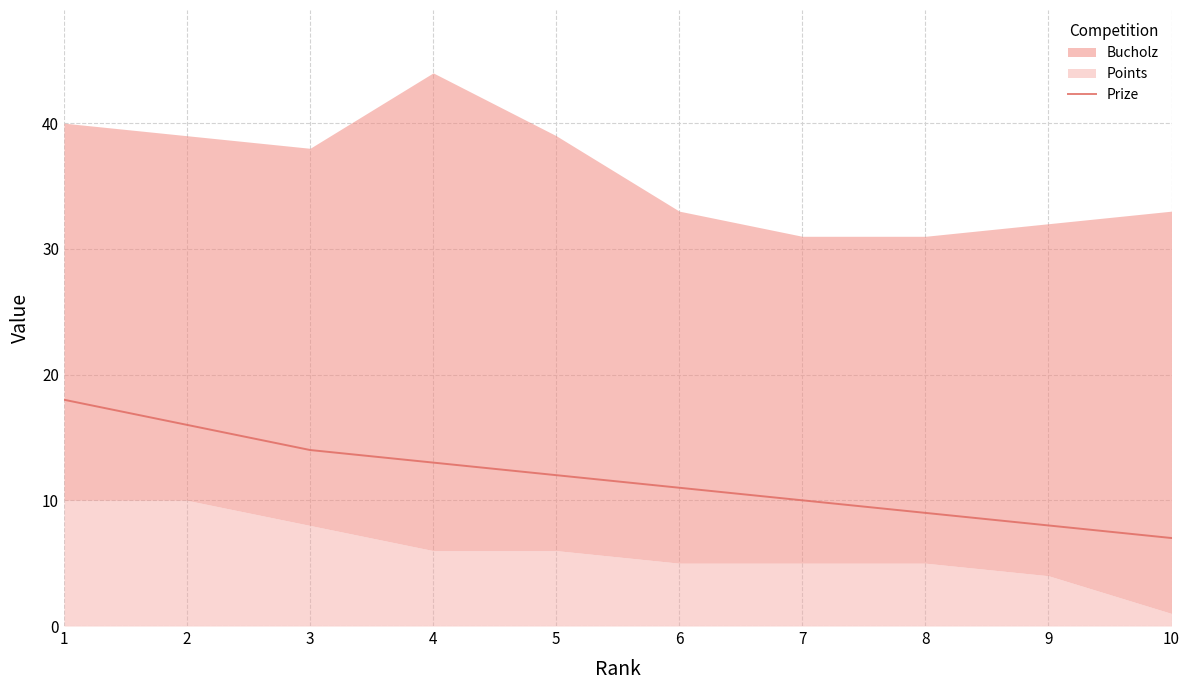

Count the number of values greater than 12.

4